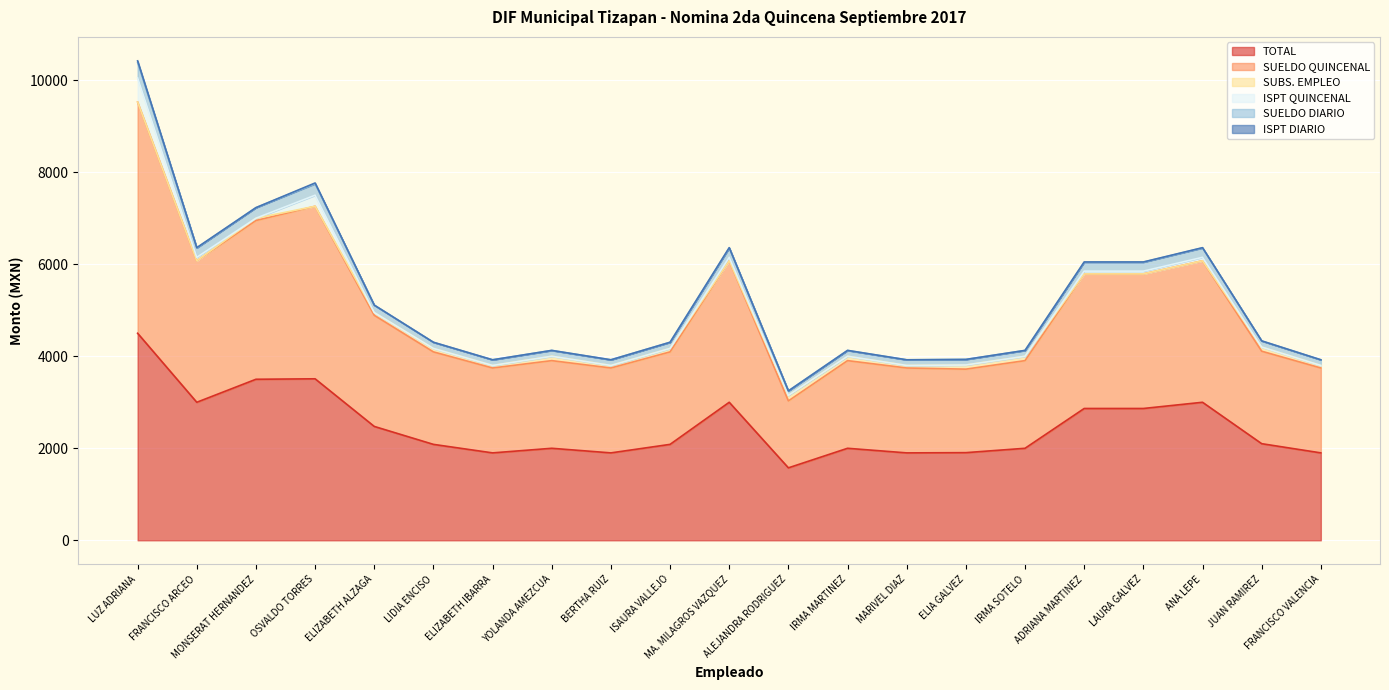

What value does the TOTAL series have at FRANCISCO VALENCIA?

1900.0